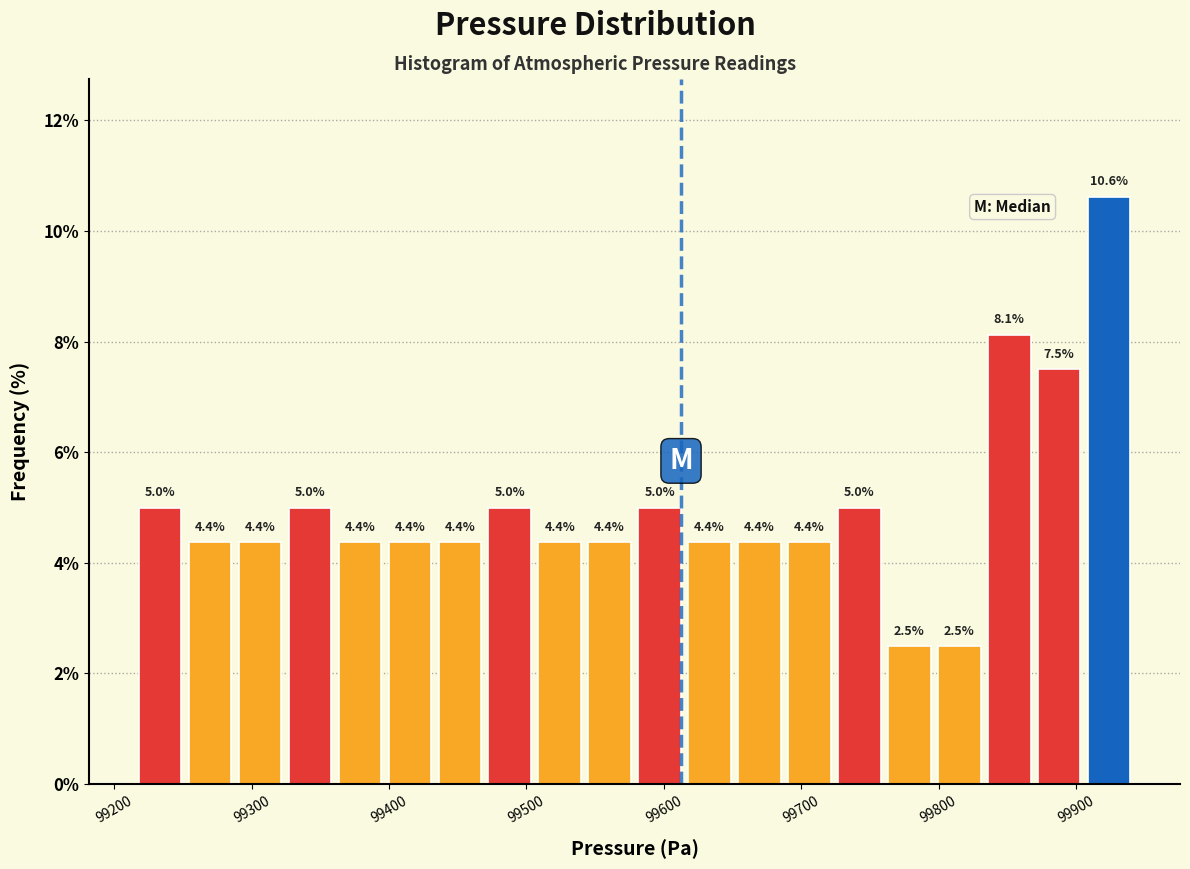

Read against the x-axis, roughly where is the centre of the tallest bar?

99920